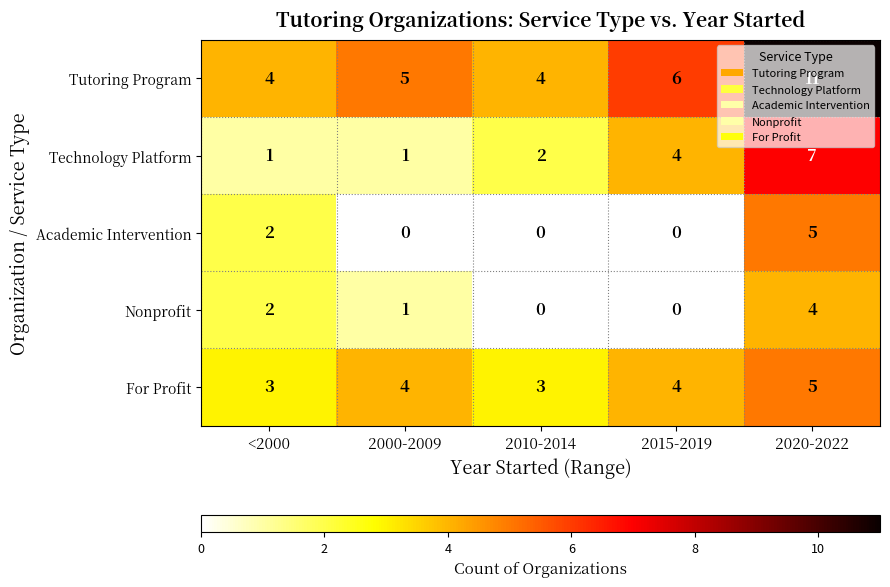

What is the spread (max minus min) of values at 2000-2009?

5